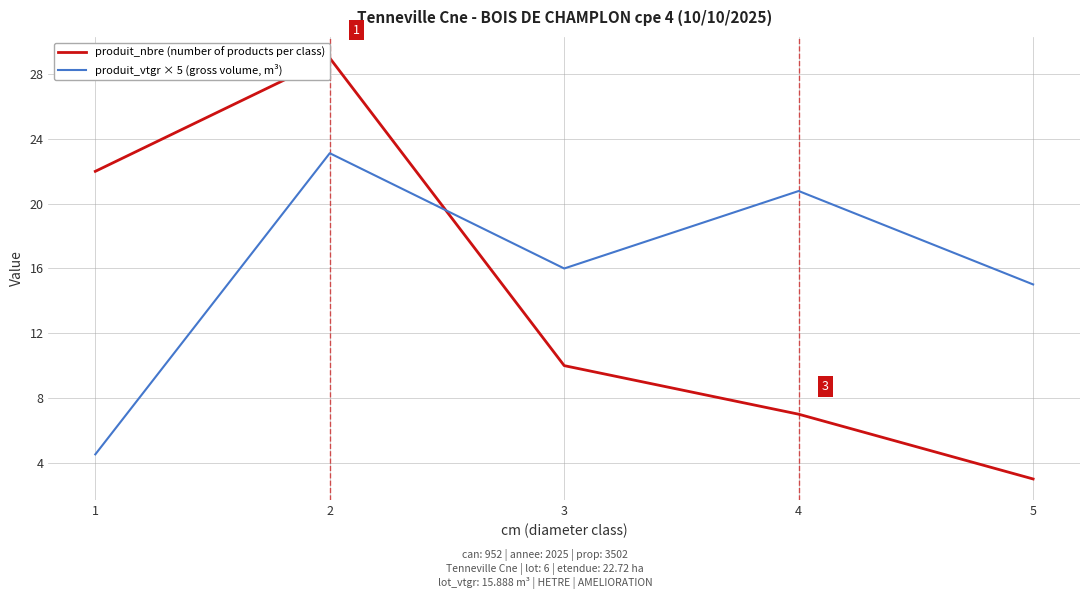

How many distinct data groups are displayed?

2